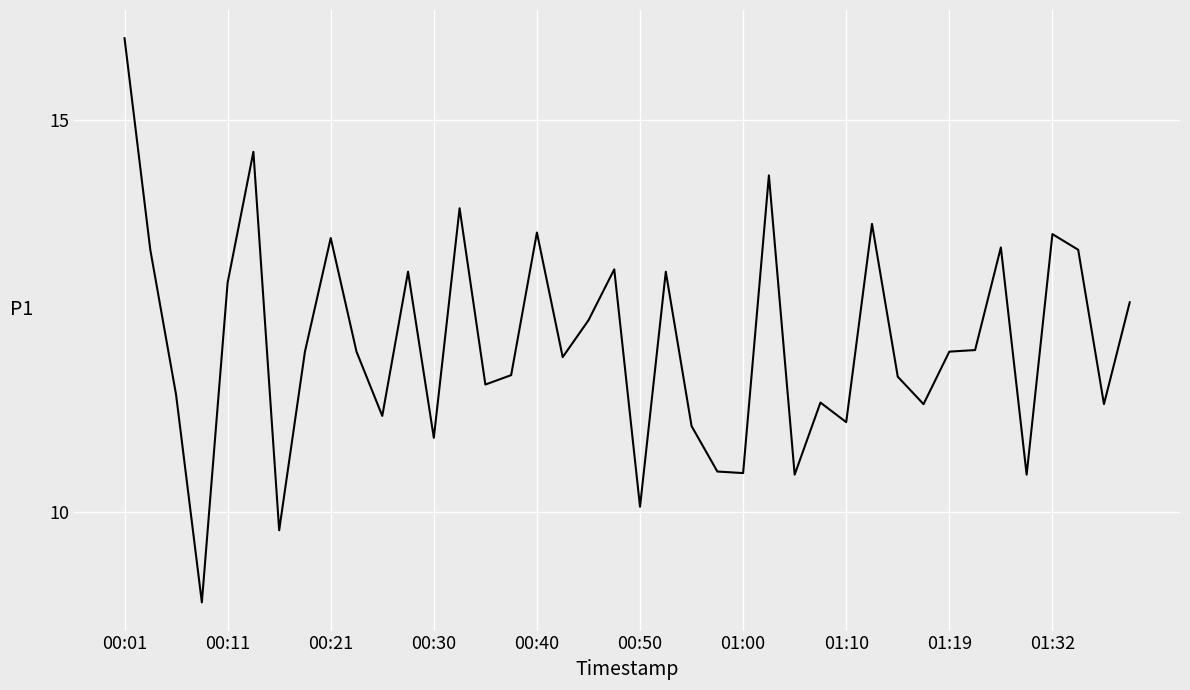

What is the greatest value displayed?

16.1